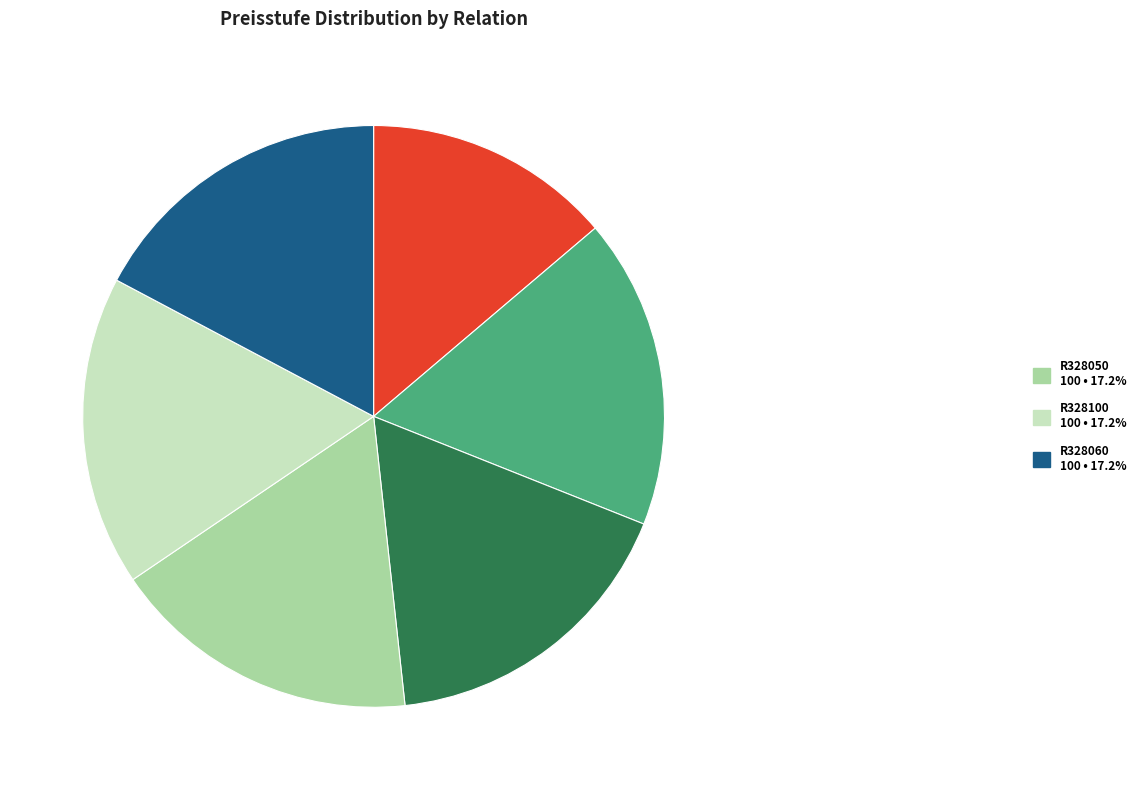

How many segments does this pie chart have?

6